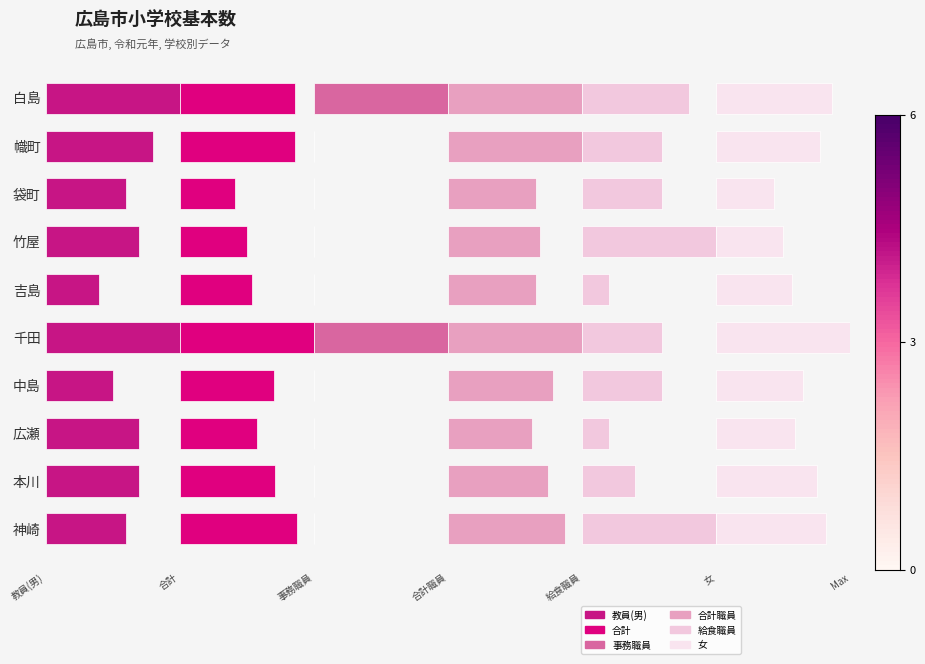

What is the sum of the 合計職員 values at 竹屋 and 神崎?

1.6